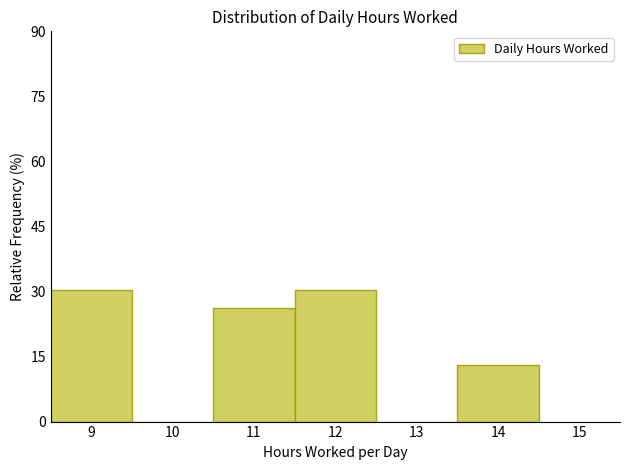

Reading left to right, transcribe this chart: for each bar, give the range it covers on the x-axis and its height. The values are not printed on the chart, so give them approximately, as read against the axis.

8.5 to 9.5: 30
9.5 to 10.5: 0
10.5 to 11.5: 26
11.5 to 12.5: 30
12.5 to 13.5: 0
13.5 to 14.5: 14